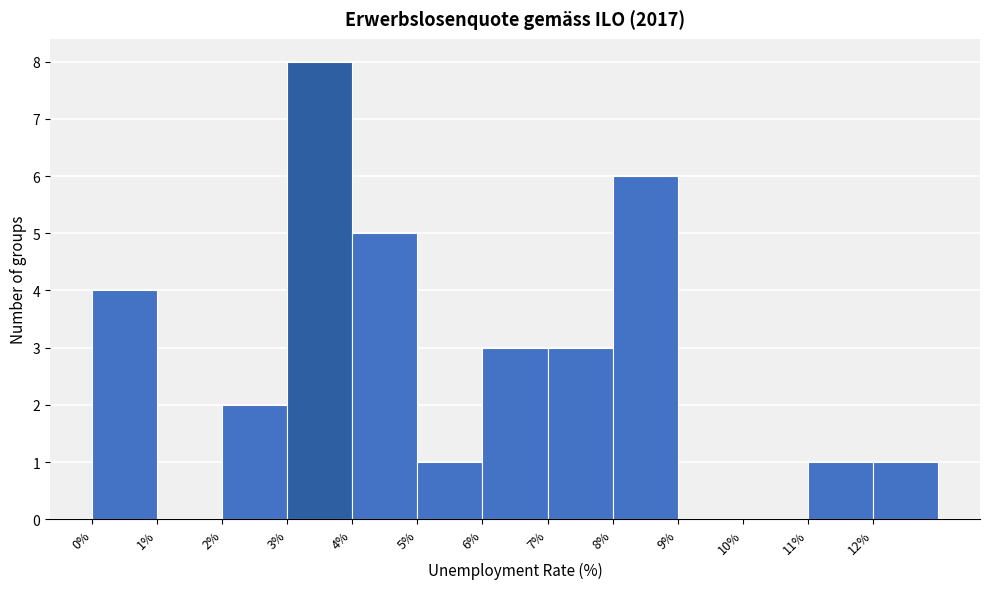

Over which range of the x-axis is the bar tallest?

3 to 4